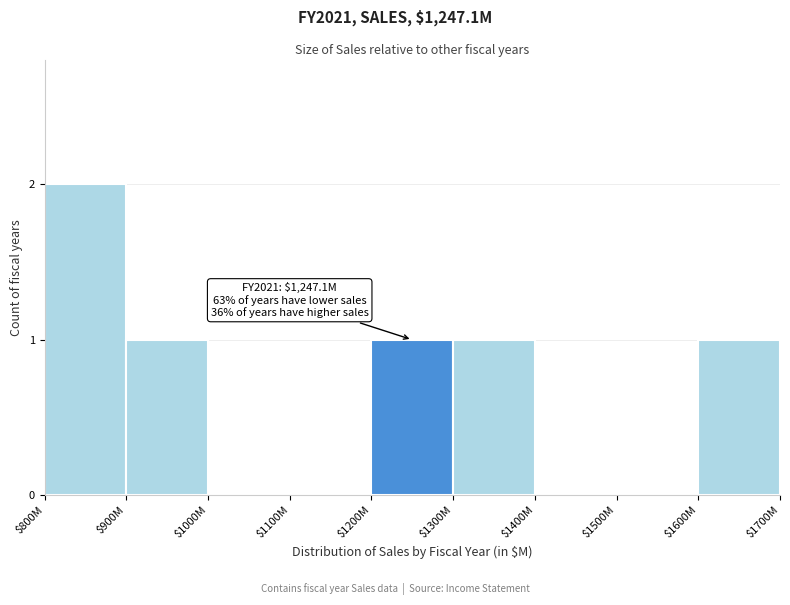

Which category has the highest value across all series?

$800M